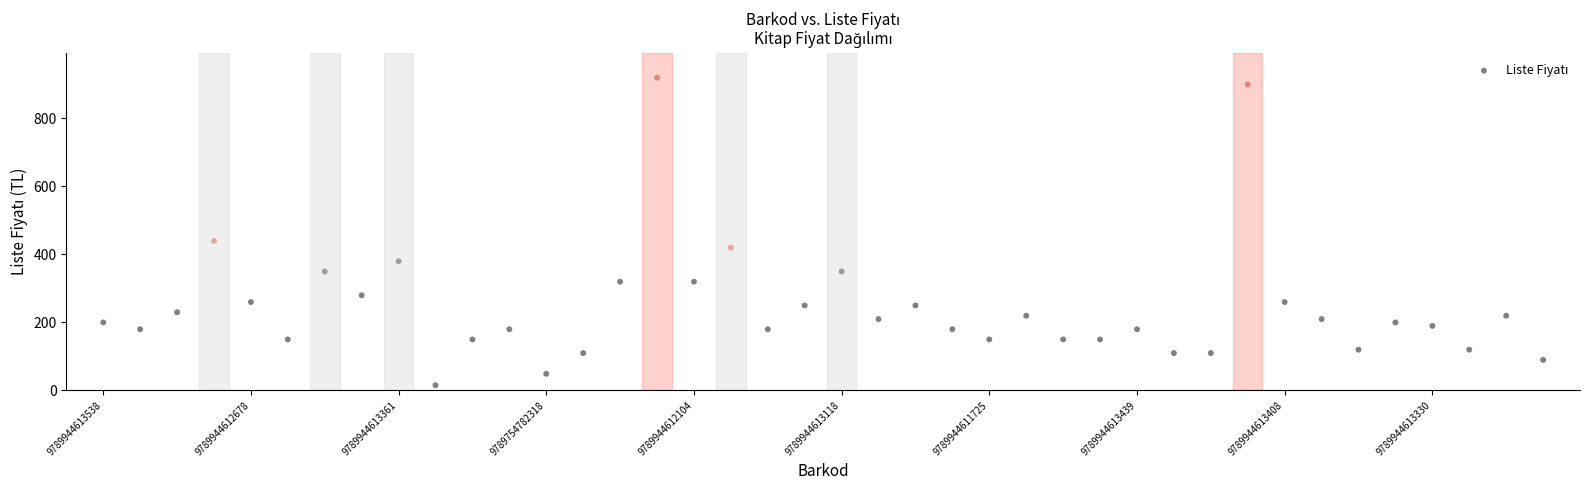

What Y value in the scatter plot is closest to 467?

440.0